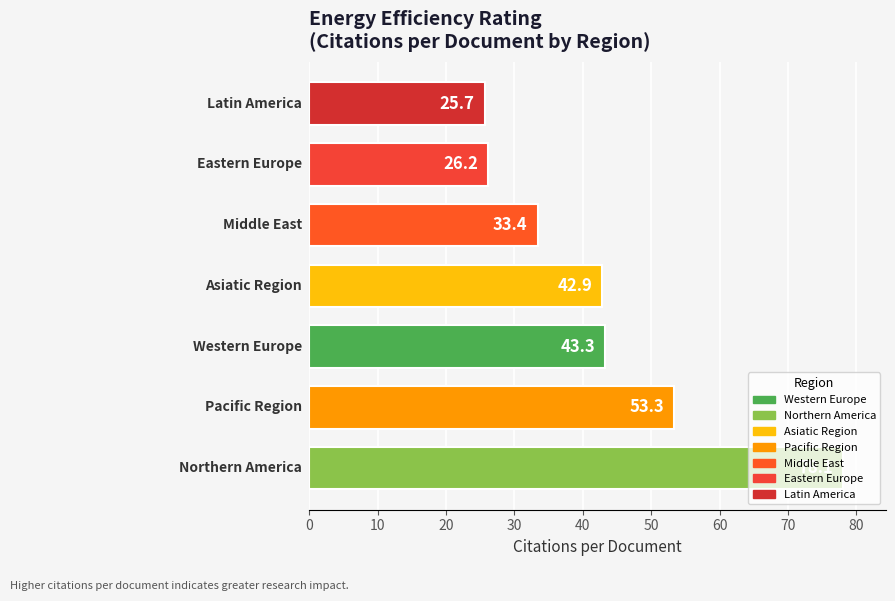

What is the sum of all values?

302.9